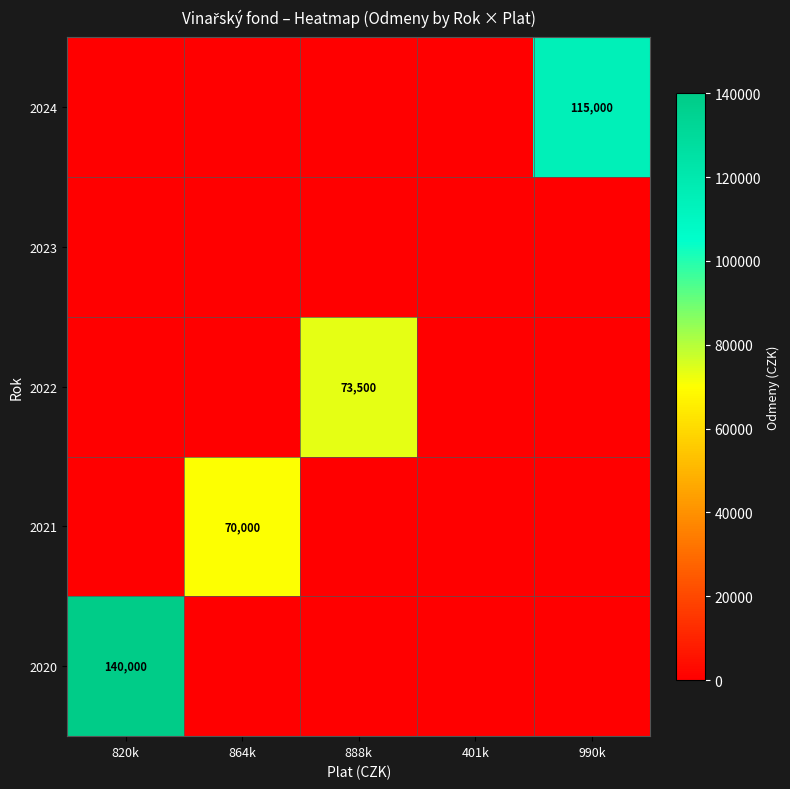

What is the average value of the 2020 series?

28000